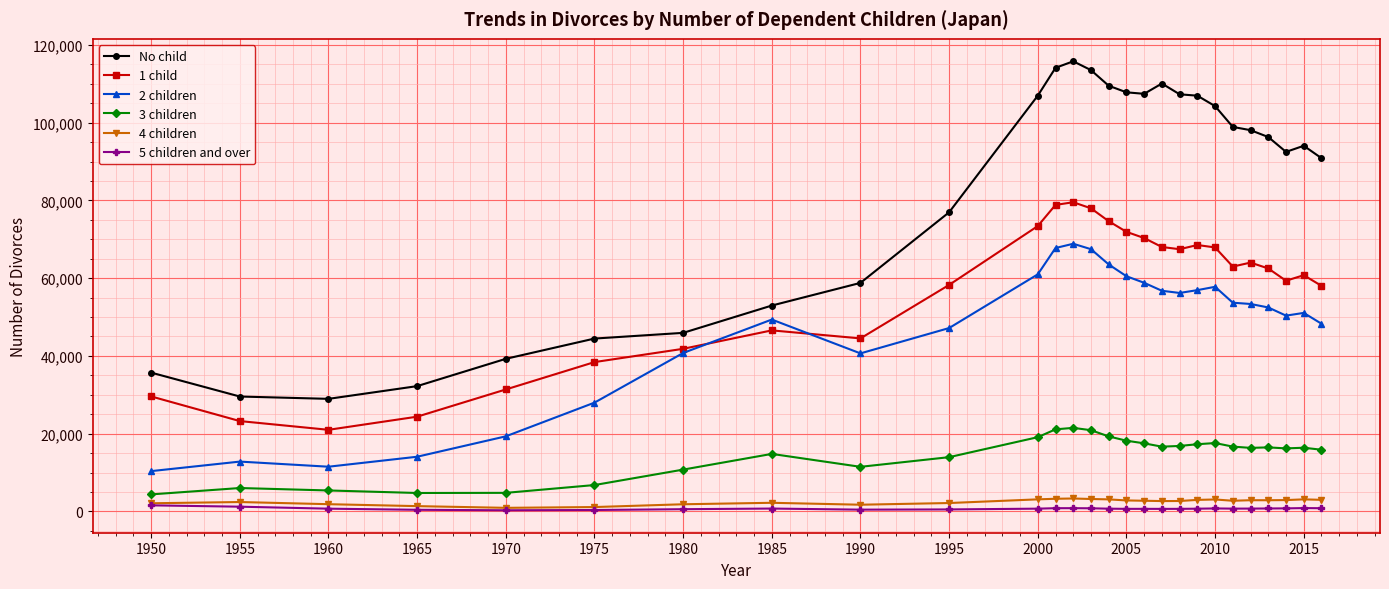

True or false: No child has more than 0 points higher than both neighbors.

True